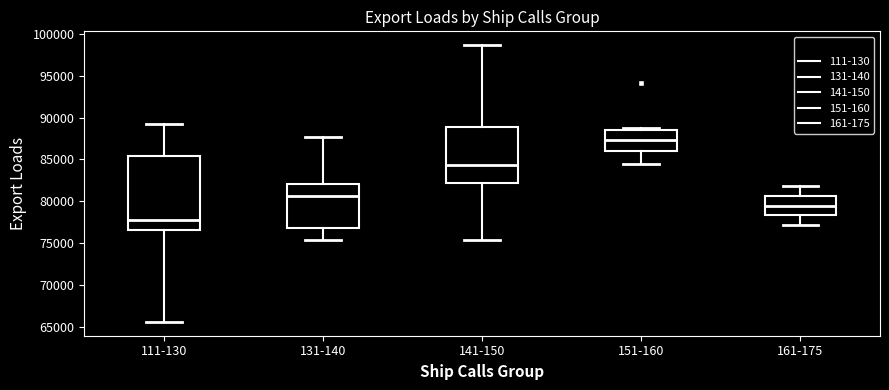

Which box has the highest median line?

151-160